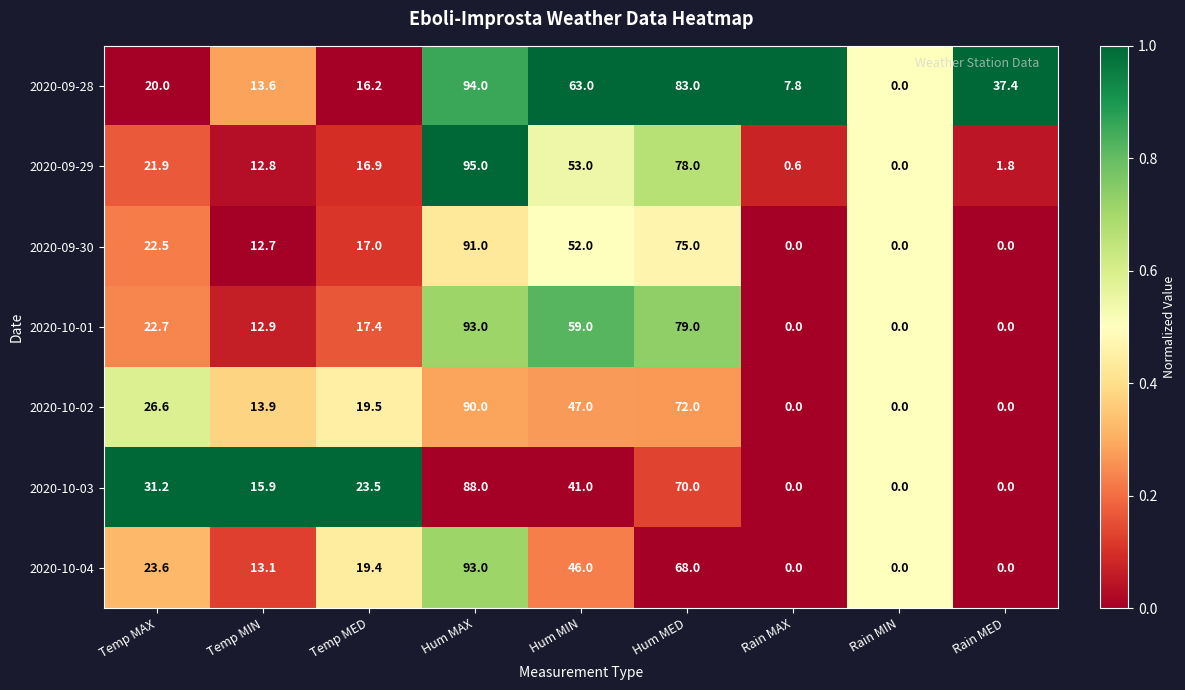

How many categories are shown in the chart?

9